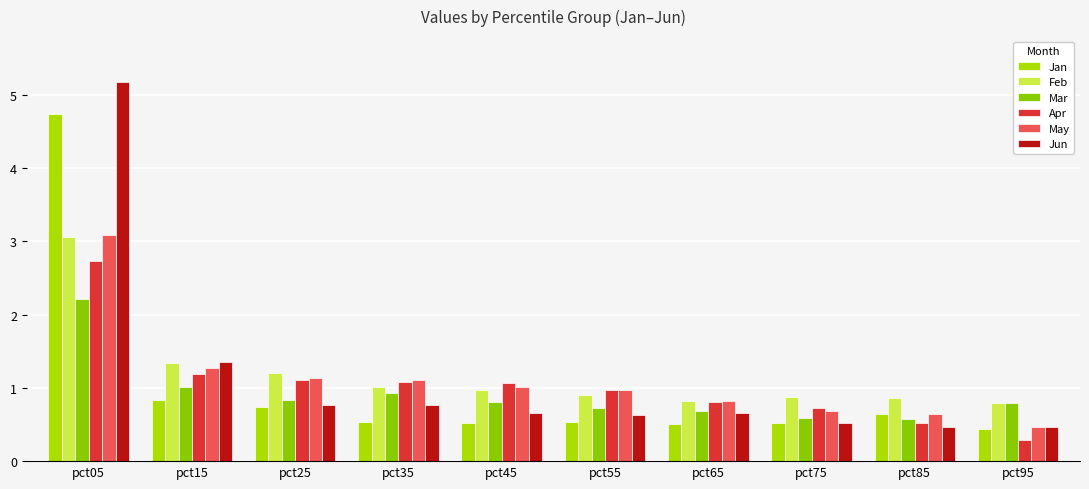

What is the total value across all series at pct75?

3.9